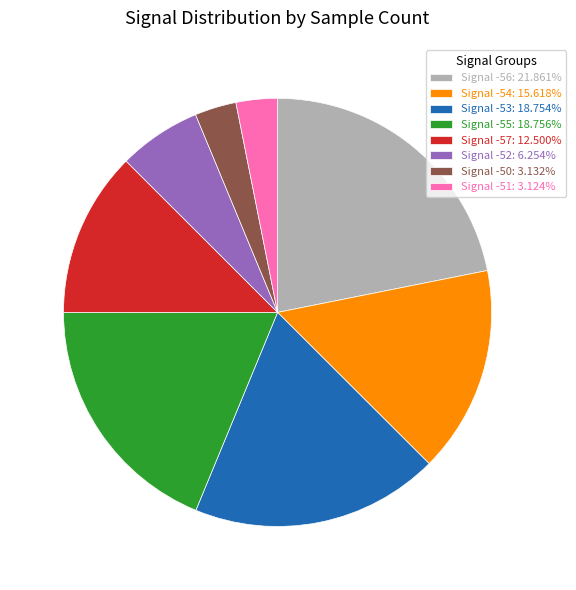

Is the sum of Signal -56: 21.861% and Signal -50: 3.132% greater than half?

No